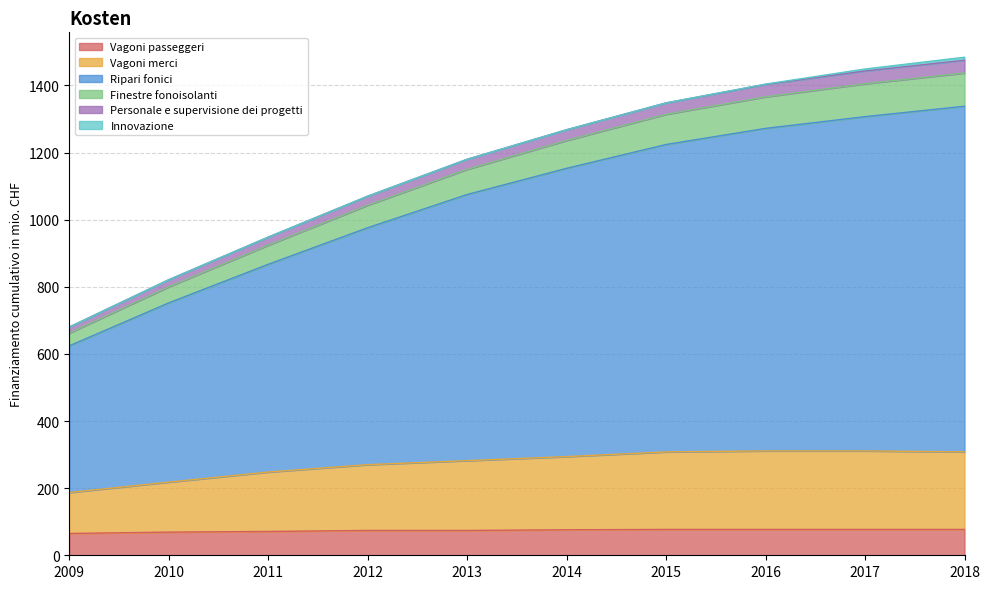

What is the maximum value for Vagoni passeggeri?

77